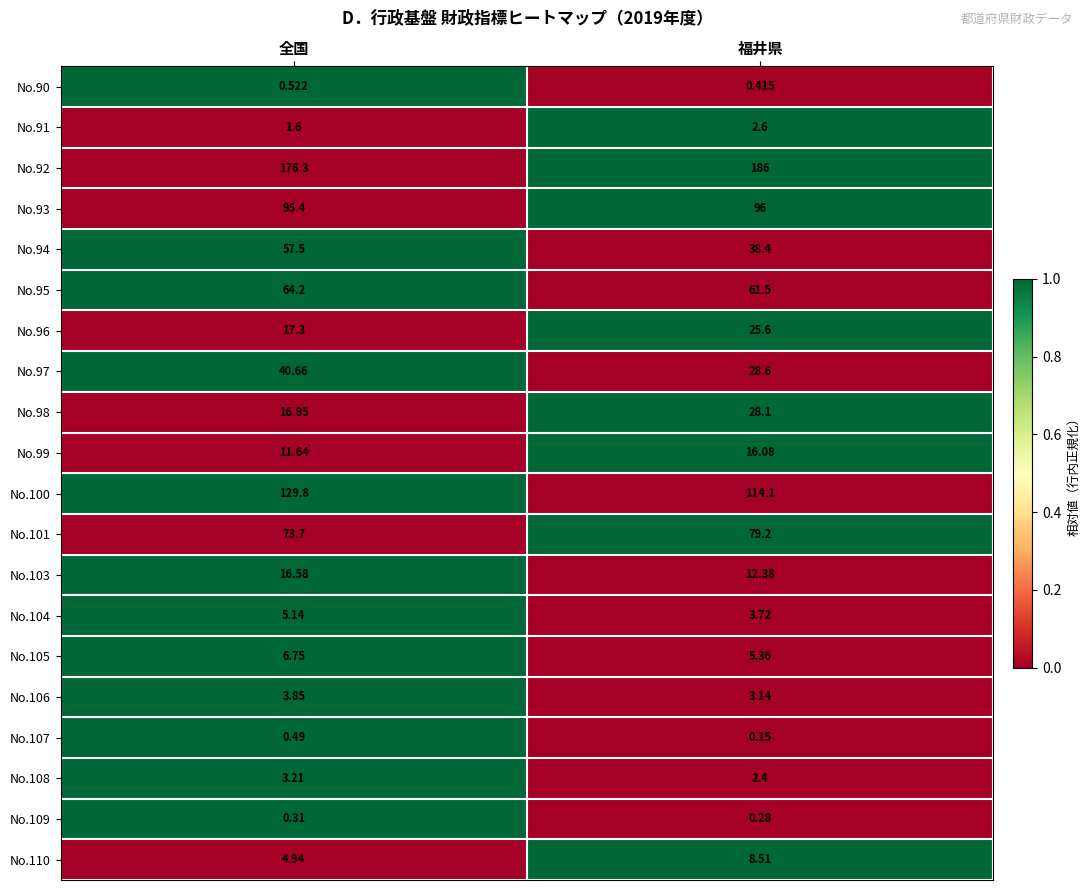

Where does the No.94 series first go above 57?

全国